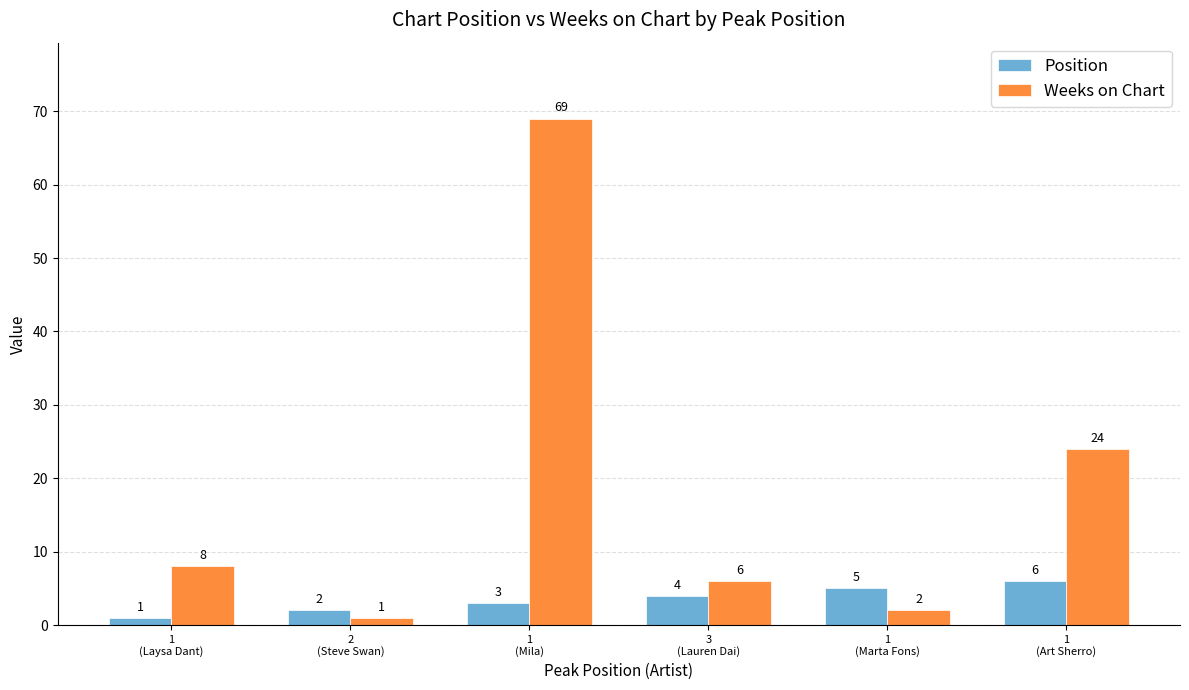

List the series in order of their peak value, highest first.

Weeks on Chart, Position